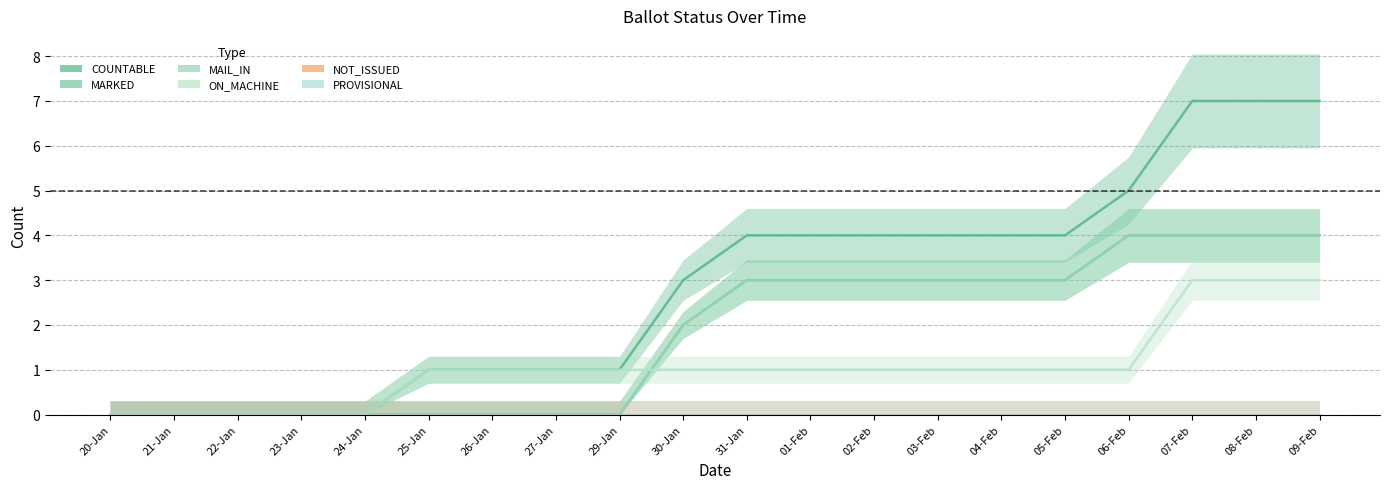

What is the label of the 16th point from the left?

05-Feb